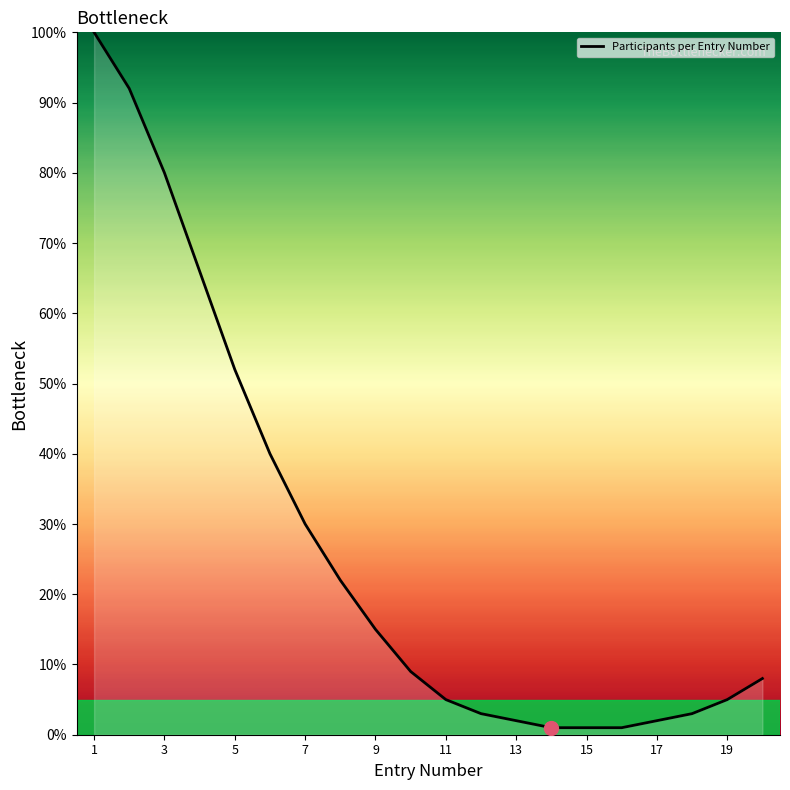

What is the greatest value displayed?

100